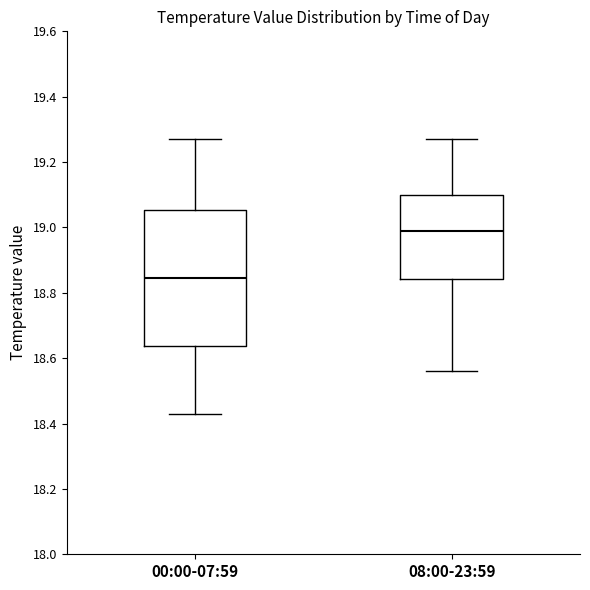

Which box's median line is the highest?

08:00-23:59